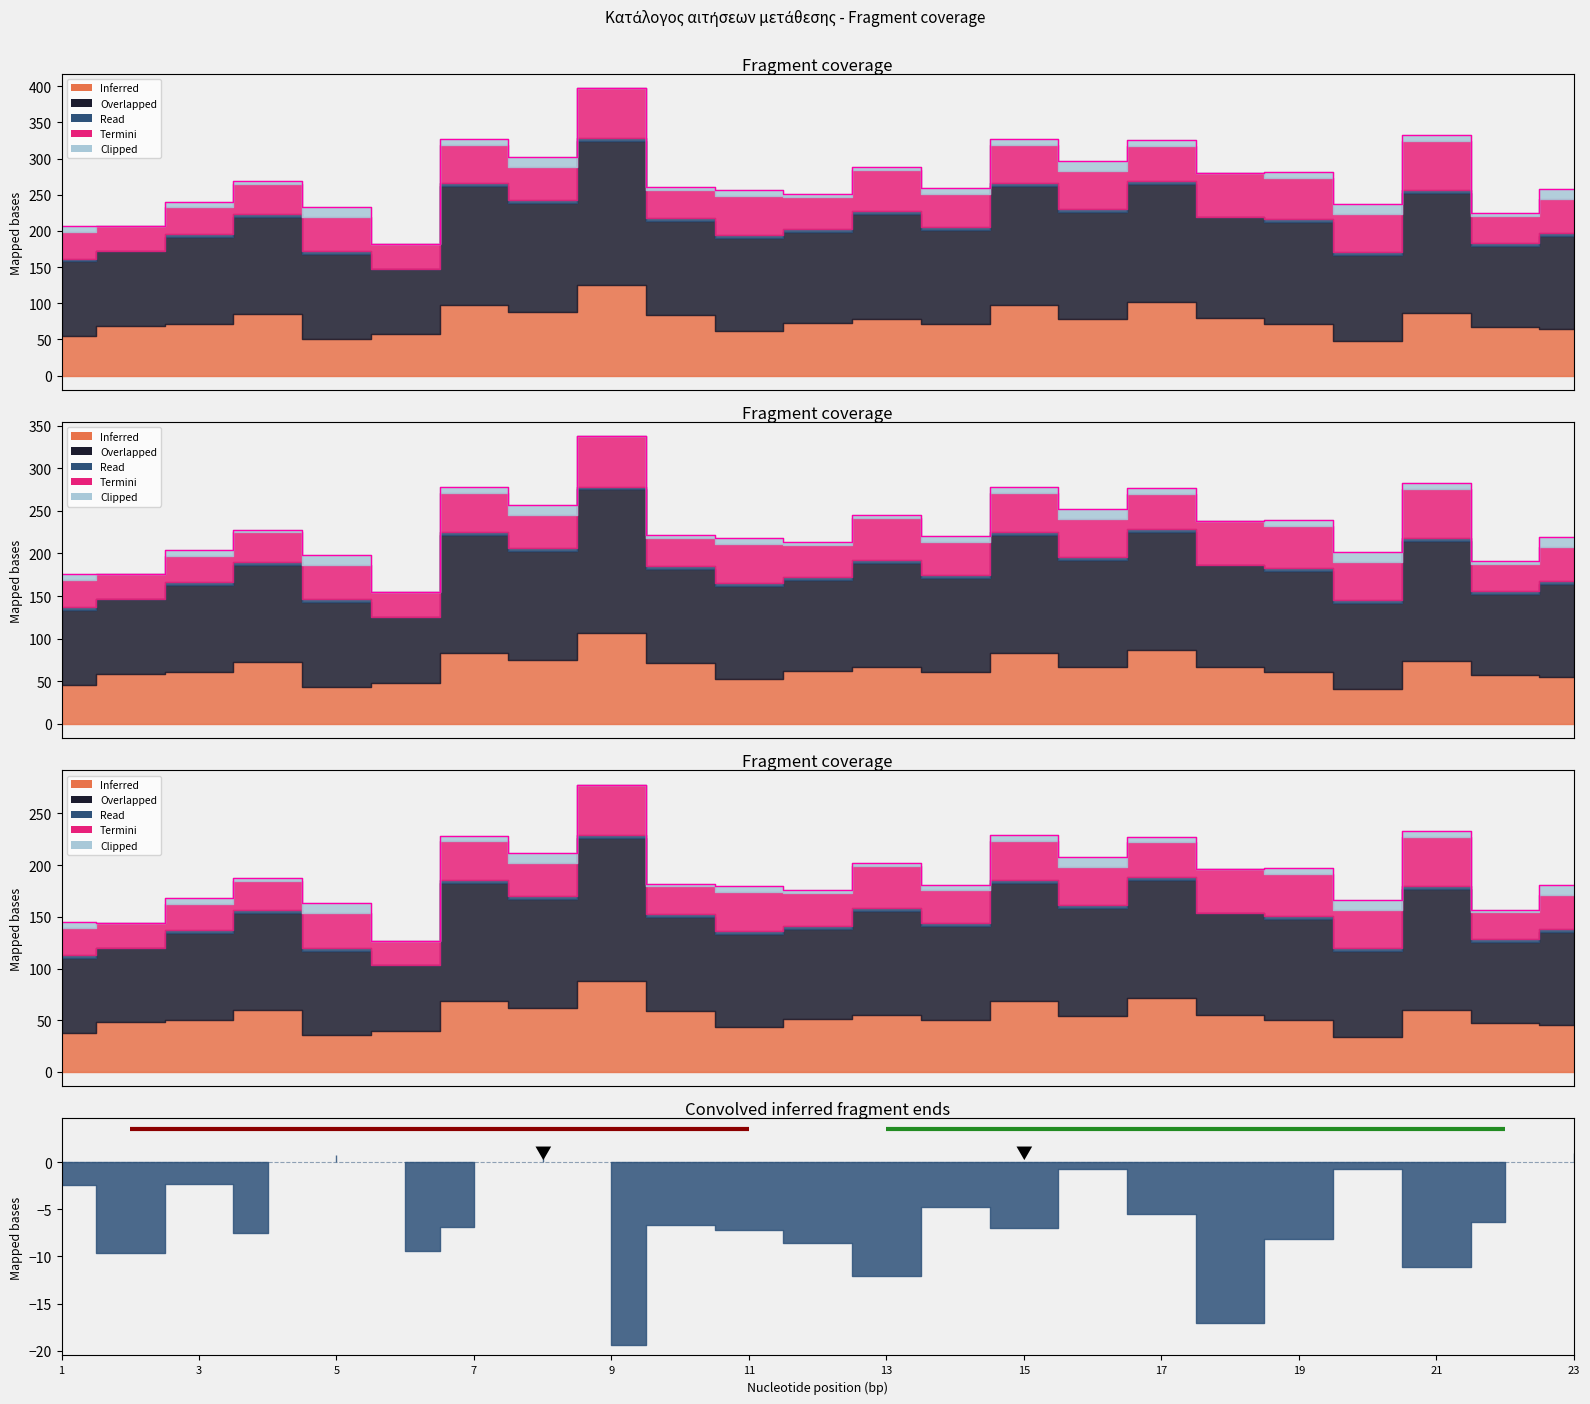

True or false: Σύνολο μορίων and Μόρια συνολ. υπηρ. cross at least once.

False